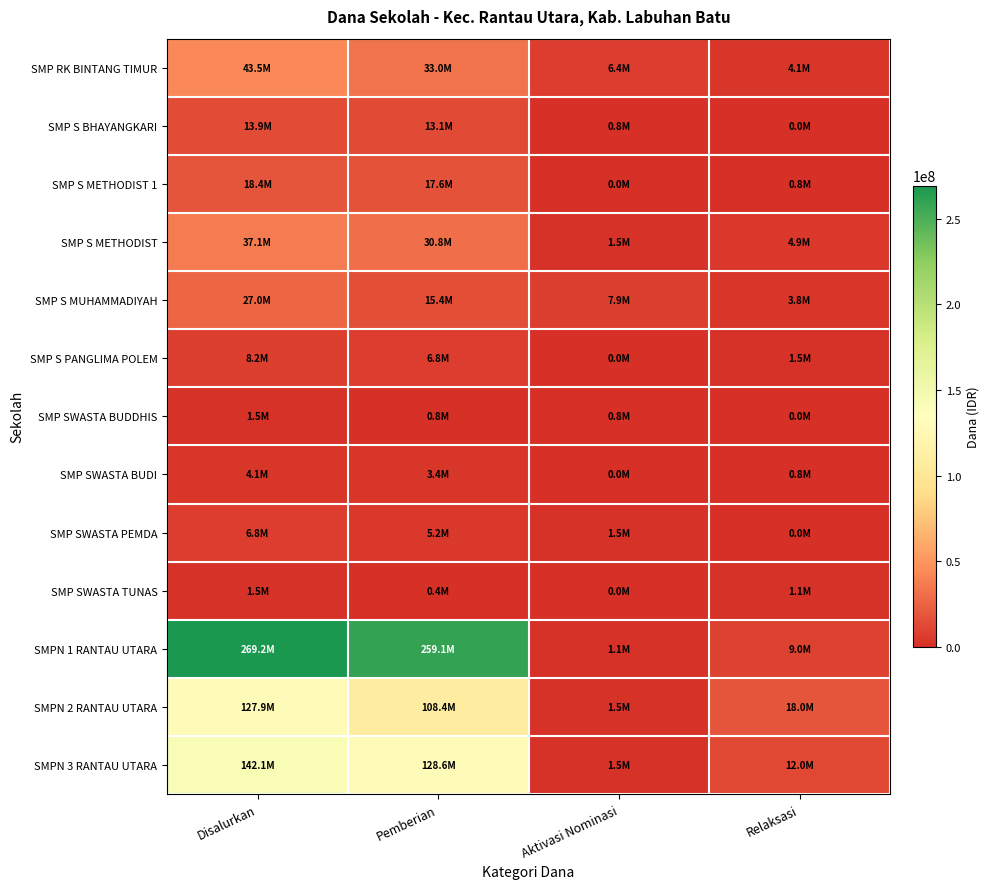

At which category is the sum across all series the highest?

Disalurkan